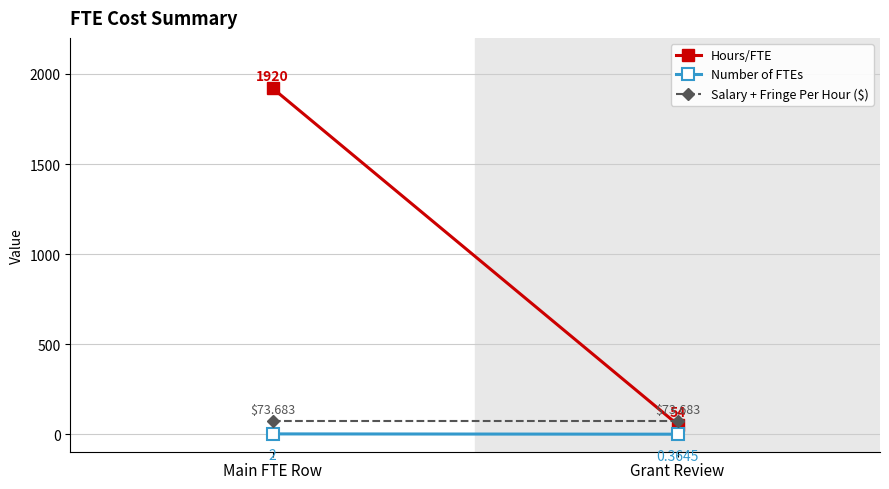

What is the minimum value for Salary + Fringe Per Hour ($)?

73.7